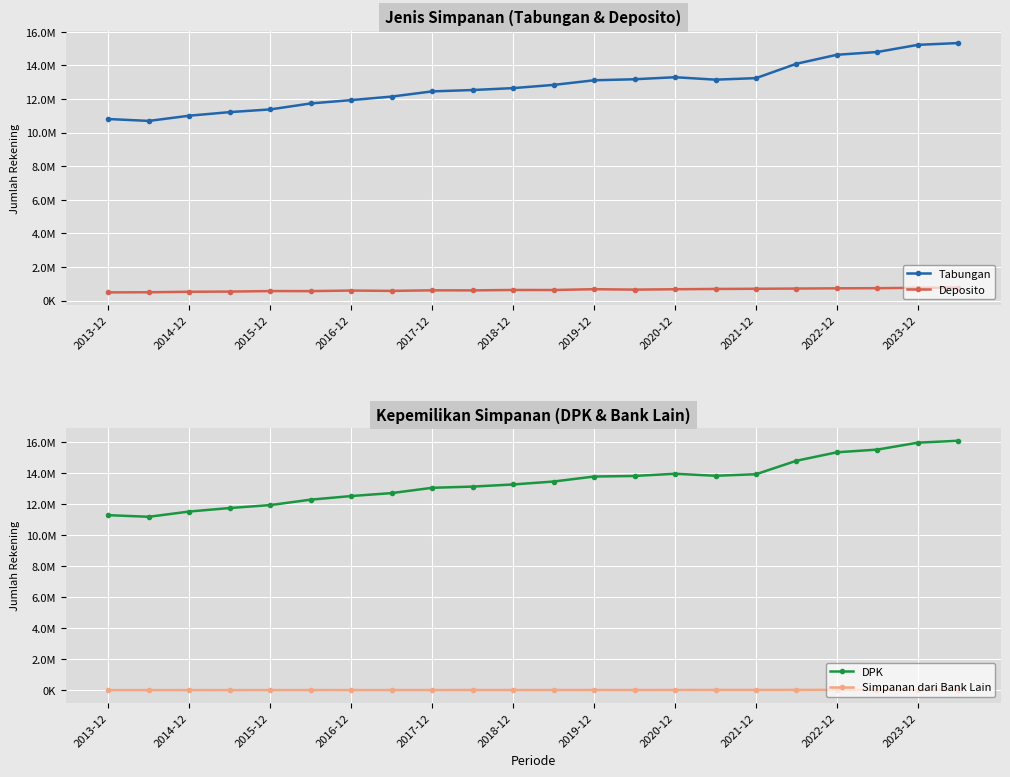

What are all the series names shown in the legend?

Tabungan, Deposito, DPK, Simpanan dari Bank Lain